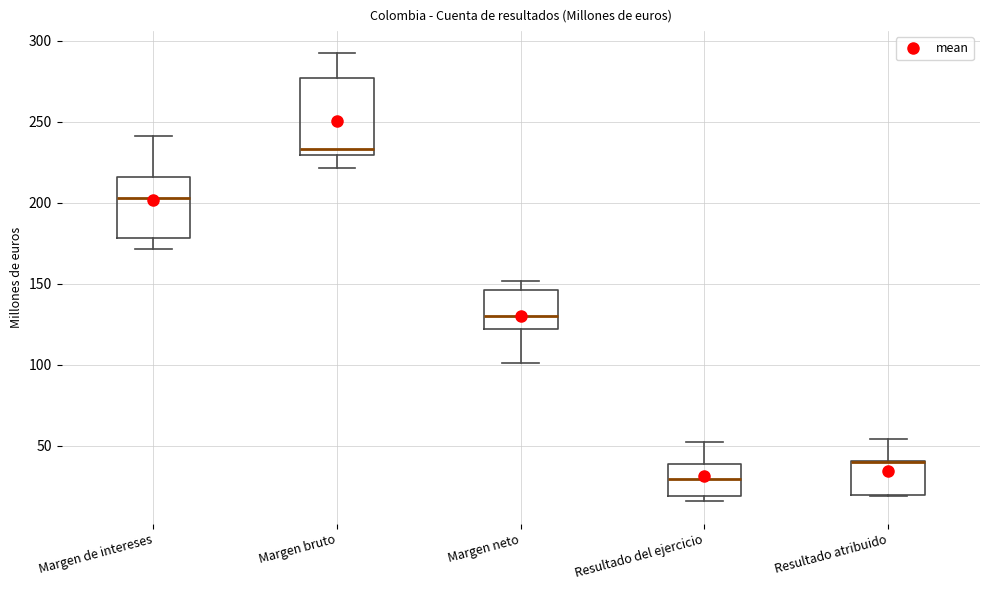

Where is the upper edge of the box for Resultado atribuido on the y-axis? The values are not printed on the chart, so give them approximately, as read against the axis.

40